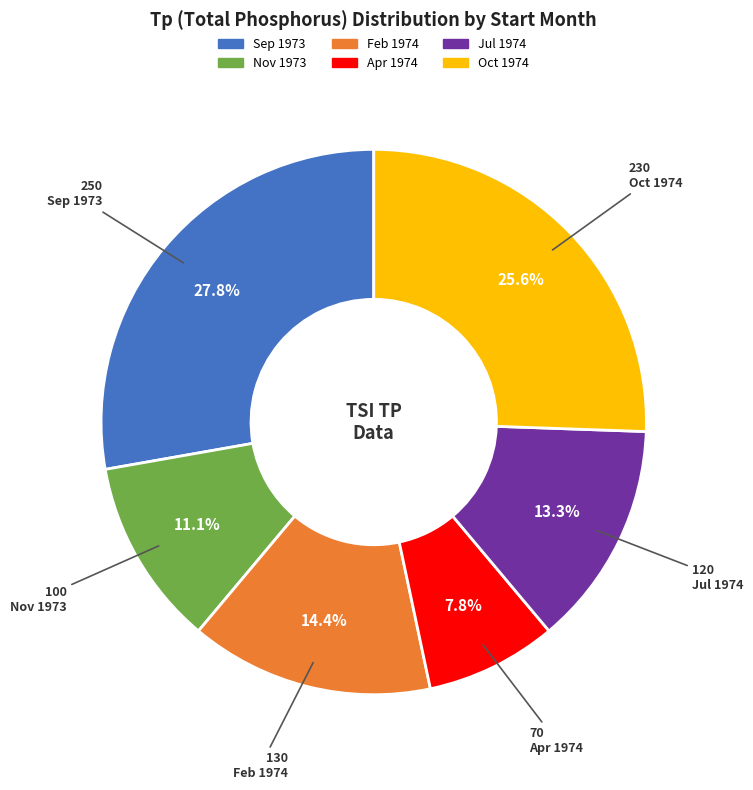

Count the number of slices in the pie.

6